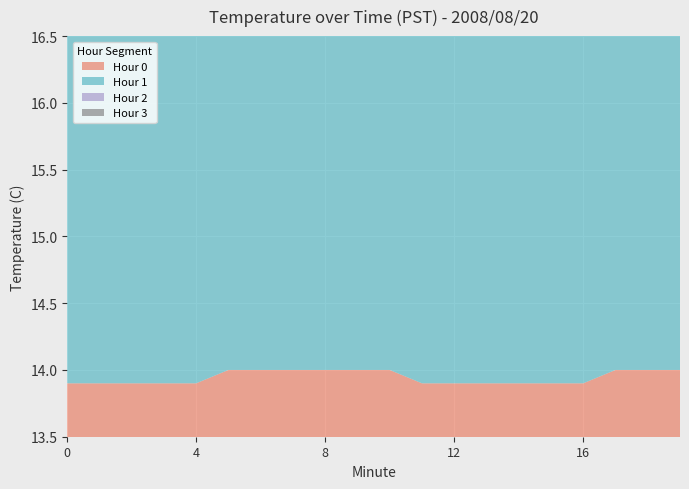

Reading right to left, list all the values displayed in this chart.

Hour 0: 14.0	14.0	14.0	13.9	13.9	13.9	13.9	13.9	13.9	14.0	14.0	14.0	14.0	14.0	14.0	13.9	13.9	13.9	13.9	13.9
Hour 1: 14.2	14.2	14.2	14.2	14.1	14.1	14.1	14.1	14.1	14.1	14.1	14.1	14.1	14.1	14.1	14.1	14.0	14.0	14.0	14.0
Hour 2: 14.7	14.7	14.7	14.6	14.6	14.6	14.5	14.5	14.5	14.5	14.4	14.4	14.4	14.4	14.4	14.3	14.3	14.3	14.3	14.3
Hour 3: 15.5	15.5	15.4	15.4	15.3	15.3	15.2	15.2	15.1	15.1	15.1	15.0	15.0	15.0	14.9	14.9	14.9	14.8	14.8	14.8